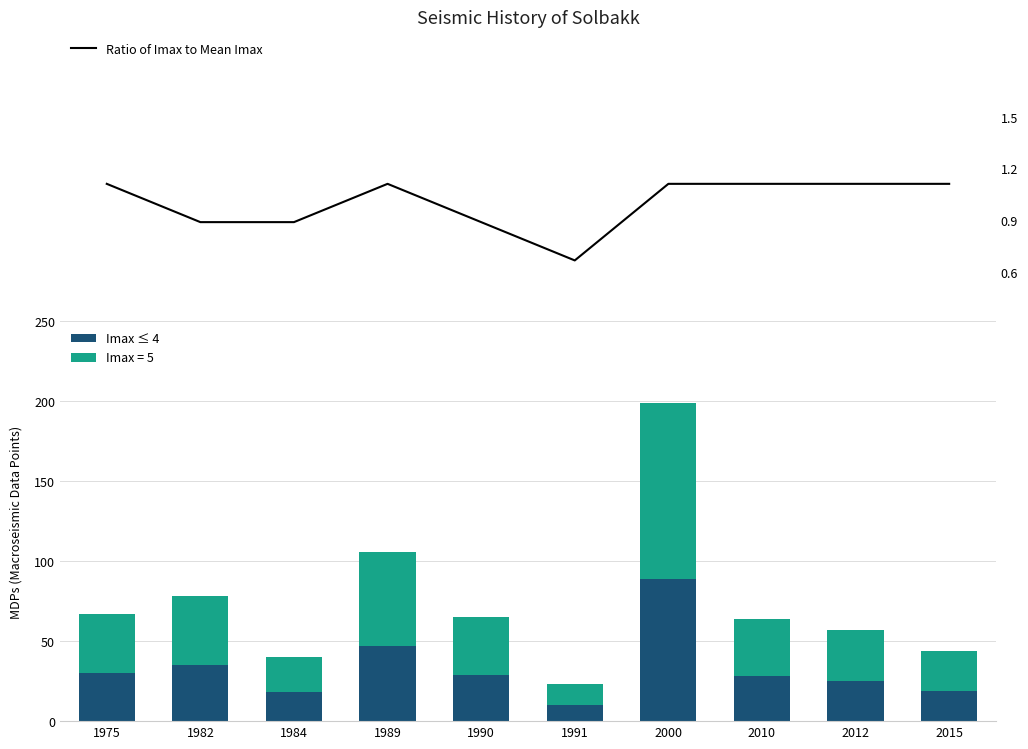

How many values in the Ratio of Imax to Mean Imax series are below 1?

4